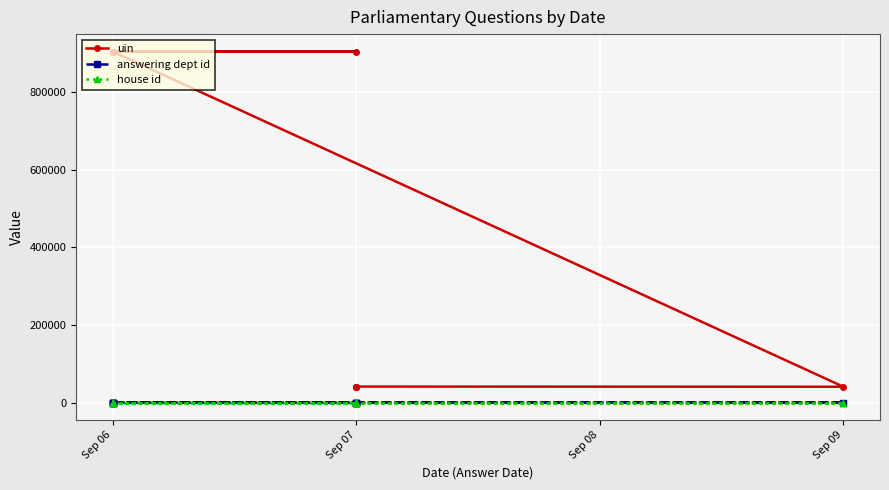

What is the total value across all series at Sep 07?

903396